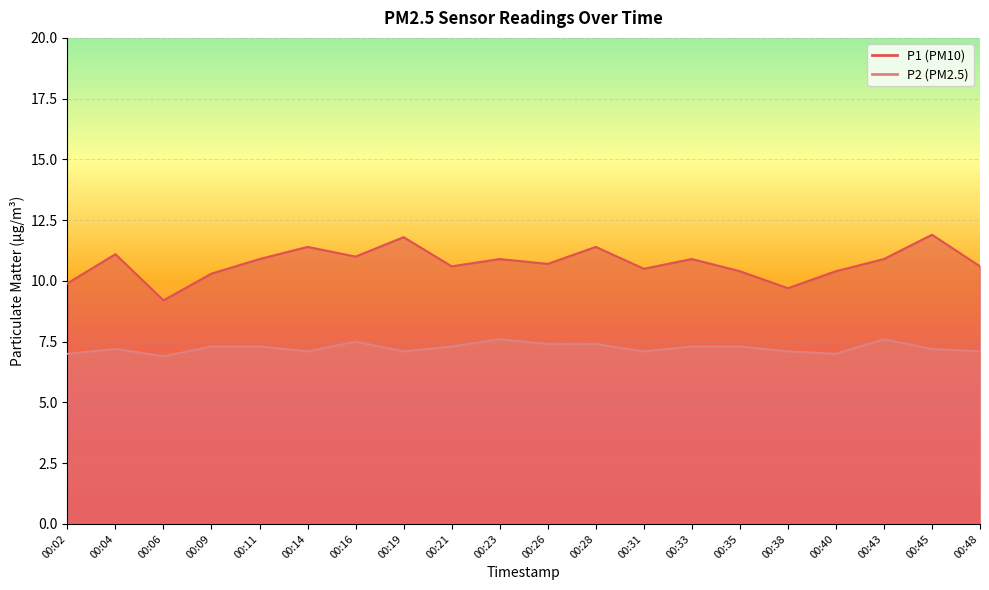

Reading left to right, transcribe all the data shown in this chart.

P1: 00:02=9.9	00:04=11.1	00:06=9.2	00:09=10.3	00:11=10.9	00:14=11.4	00:16=11.0	00:19=11.8	00:21=10.6	00:23=10.9	00:26=10.7	00:28=11.4	00:31=10.5	00:33=10.9	00:35=10.4	00:38=9.7	00:40=10.4	00:43=10.9	00:45=11.9	00:48=10.6
P2: 00:02=7.0	00:04=7.2	00:06=6.9	00:09=7.3	00:11=7.3	00:14=7.1	00:16=7.5	00:19=7.1	00:21=7.3	00:23=7.6	00:26=7.4	00:28=7.4	00:31=7.1	00:33=7.3	00:35=7.3	00:38=7.1	00:40=7.0	00:43=7.6	00:45=7.2	00:48=7.1